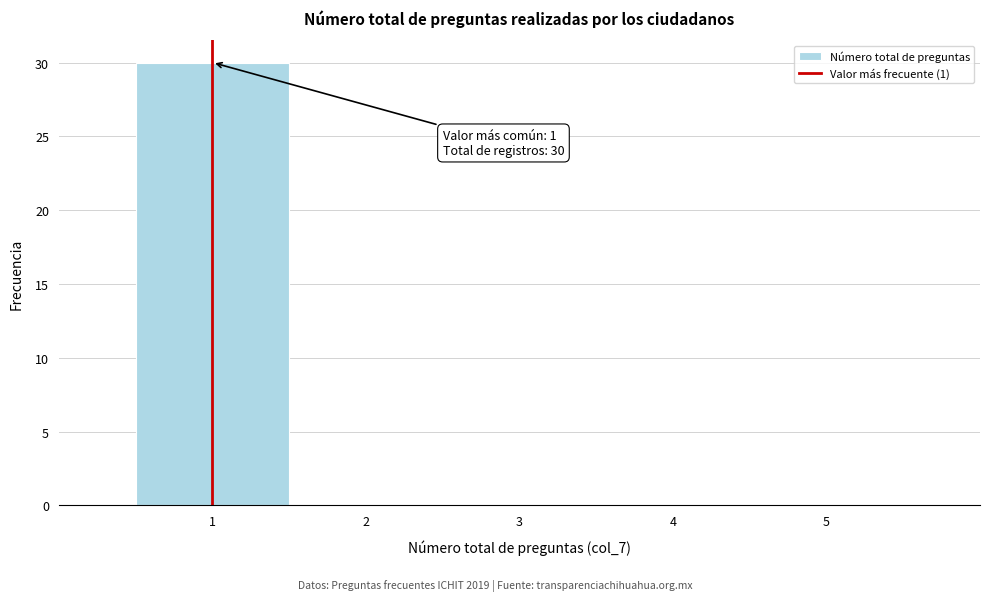

Over which range of the x-axis is the bar tallest?

0.5 to 1.5